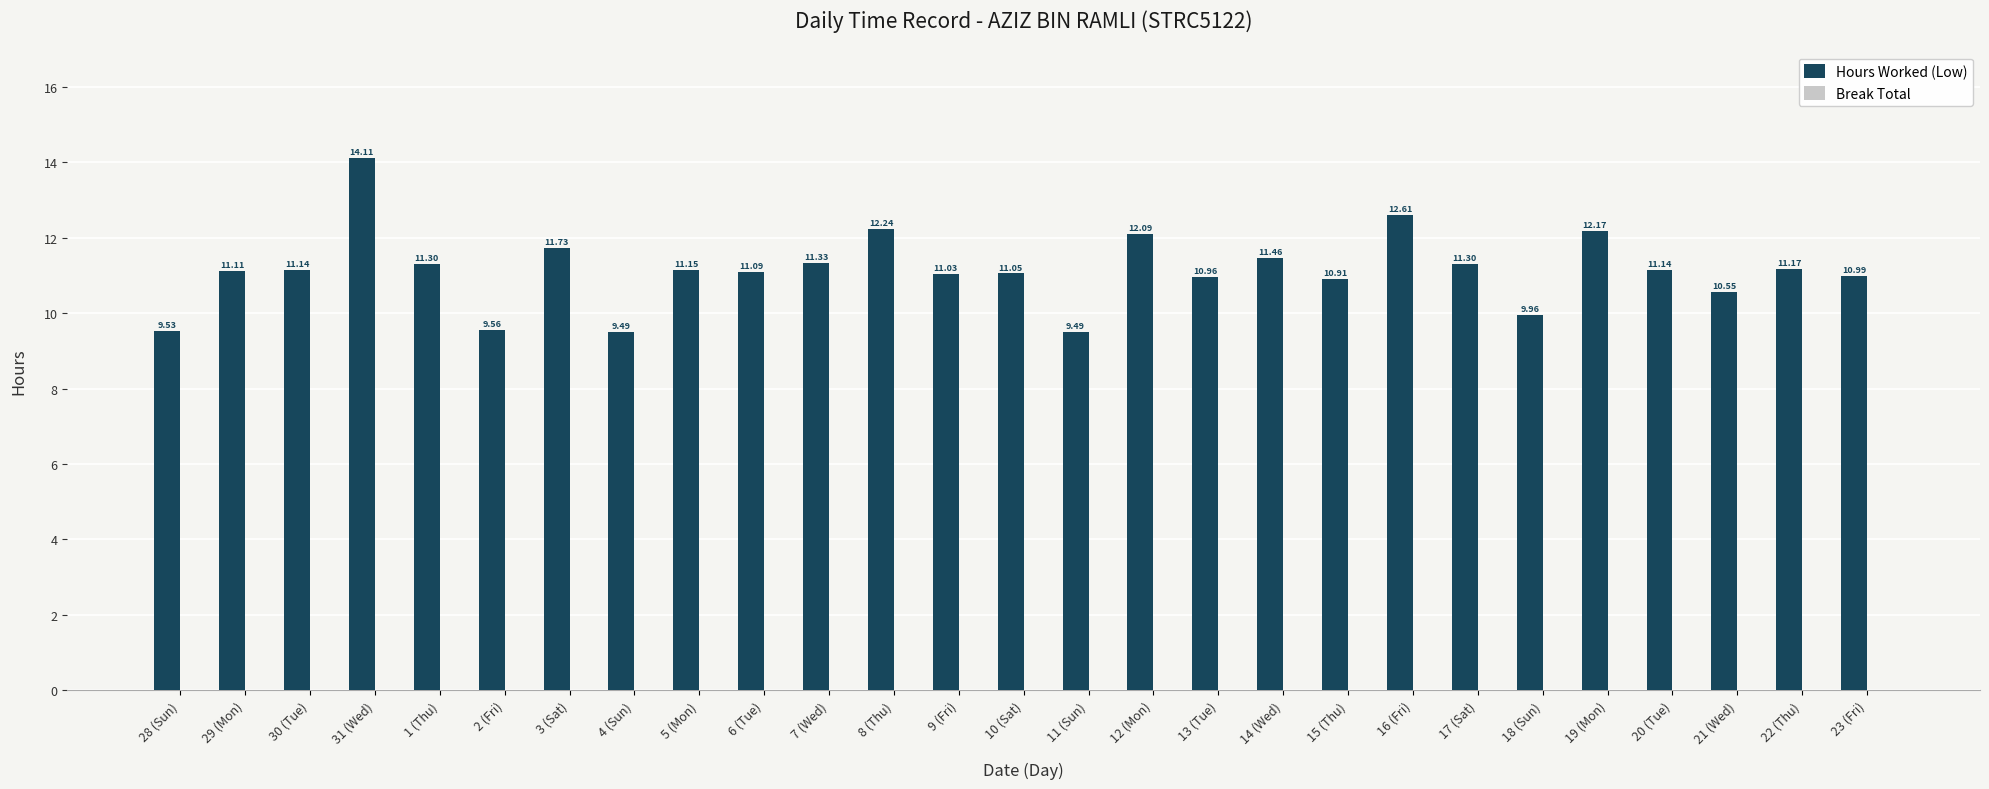

What is the difference between the values at 9 (Fri) and 21 (Wed)?

0.5